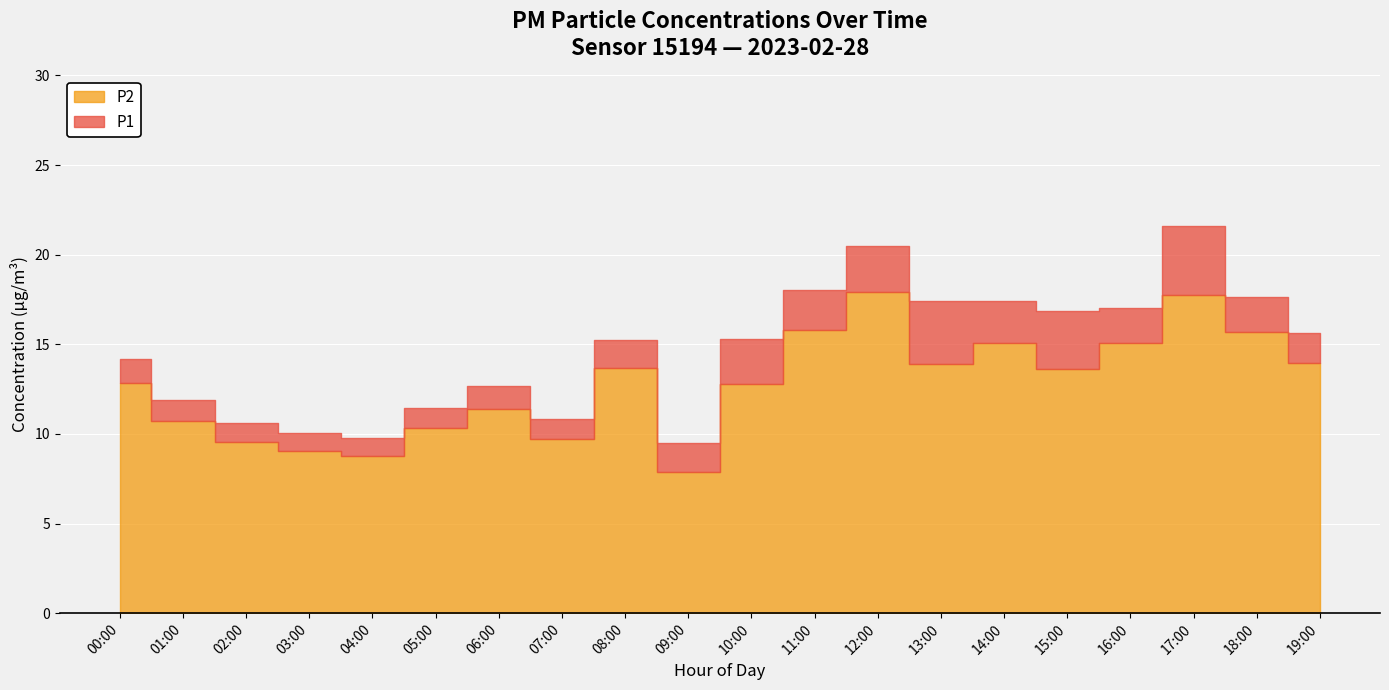

What is the lowest value of the P2 series?

7.9